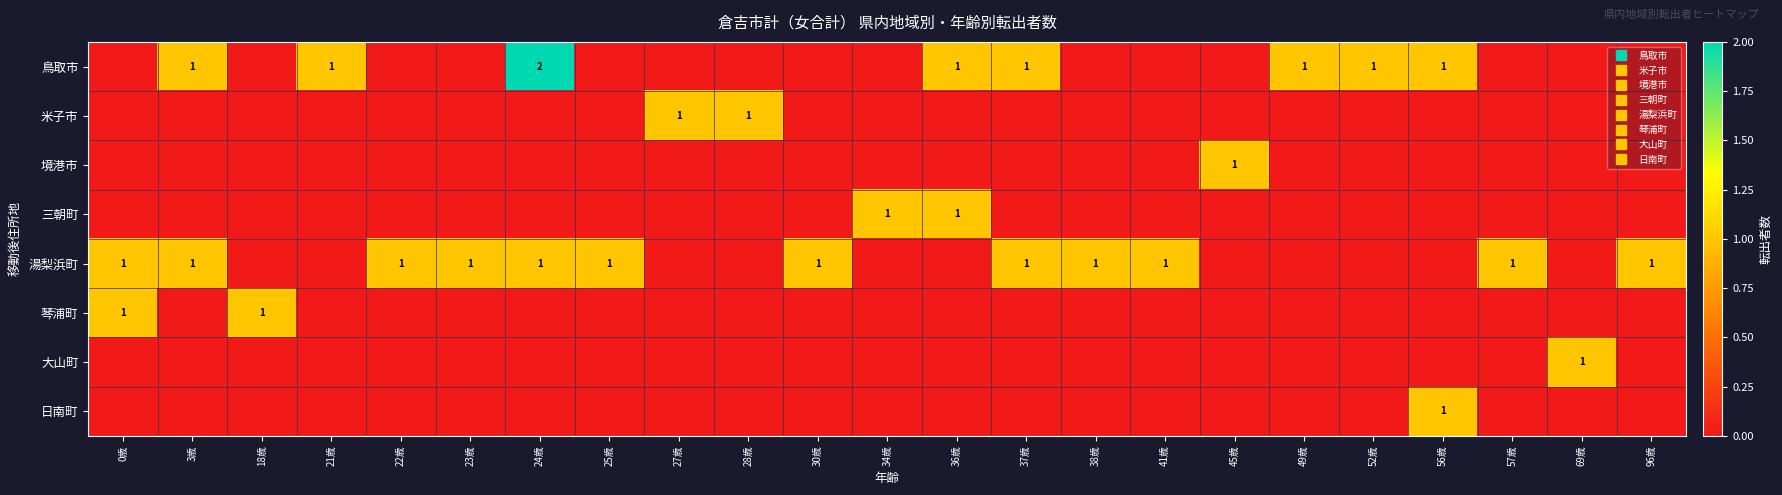

Is the value of 境港市 at 24歳 greater than the value of 鳥取市 at 41歳?

No